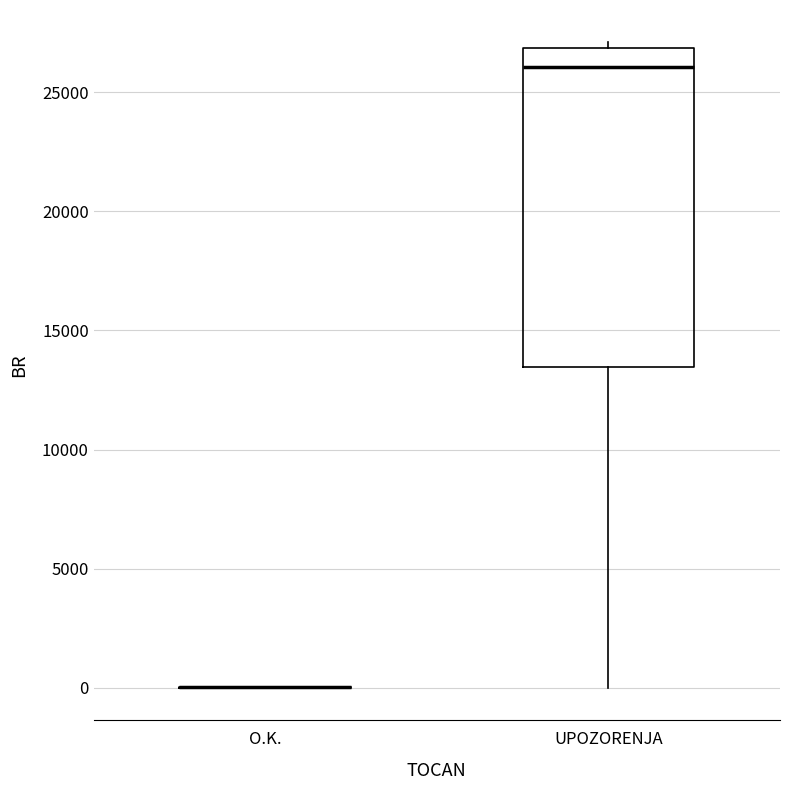

Reading left to right, read every box against the y-axis: the position of its median line, the range the box covers, and the ends of its whiskers. The values are not printed on the chart, so give them approximately, as read against the axis.

O.K.: box collapsed to a line at 0, whiskers 0 to 0
UPOZORENJA: median 26000, box 13500 to 27000, whiskers 0 to 27000 (just above the box's upper edge)